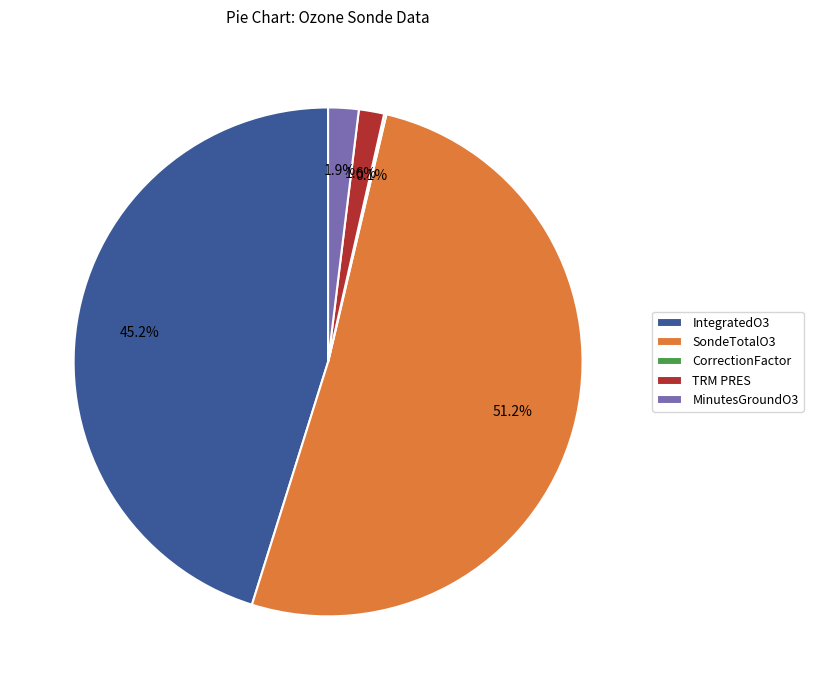

Between MinutesGroundO3 and SondeTotalO3, which is larger?

SondeTotalO3